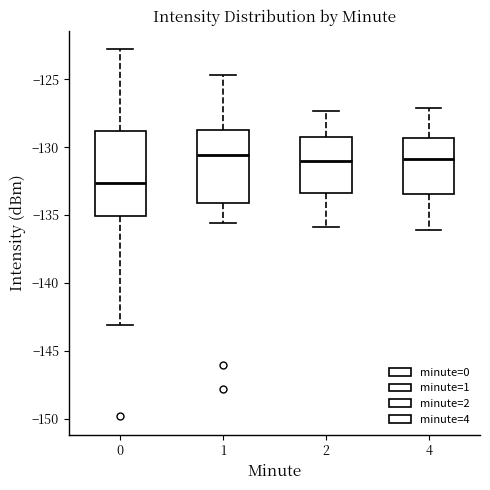

Where does the median line of the box at x = 4 sit on the y-axis? The values are not printed on the chart, so give them approximately, as read against the axis.

-131.0